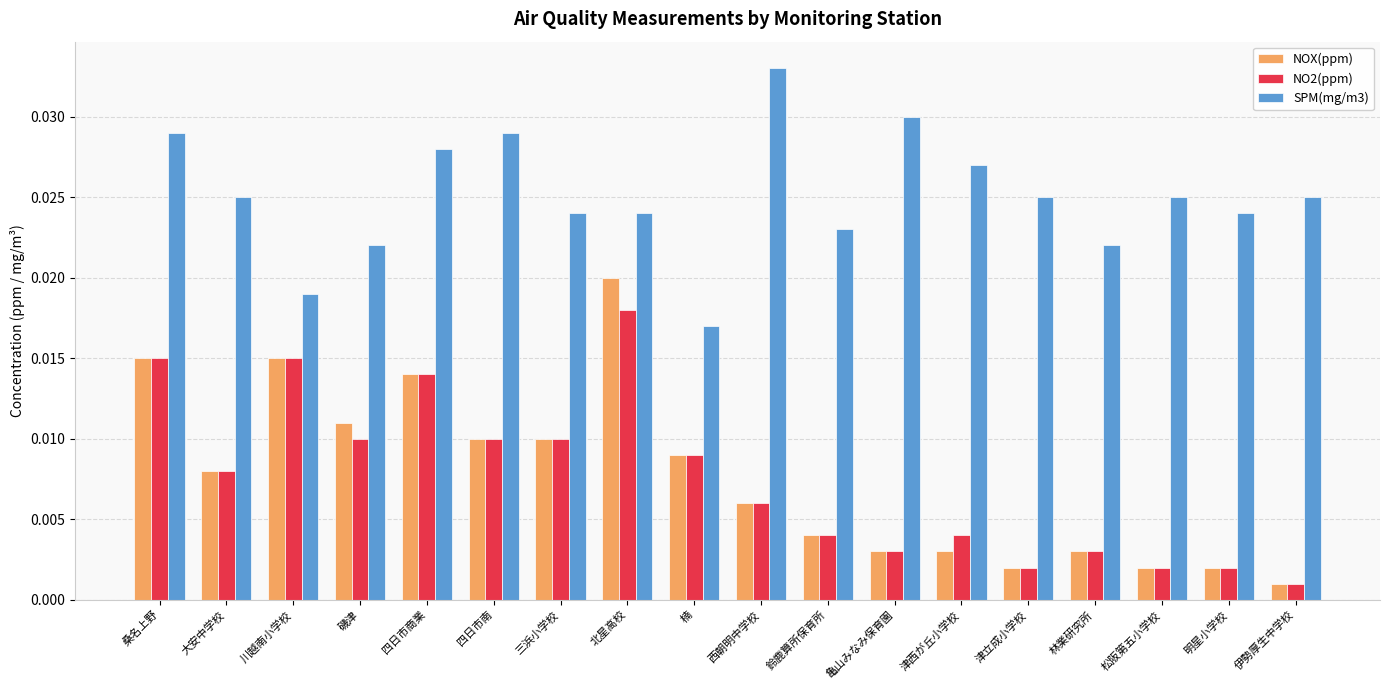

Rank the series by their maximum value, from lowest to highest.

NO2(ppm), NOX(ppm), SPM(mg/m3)